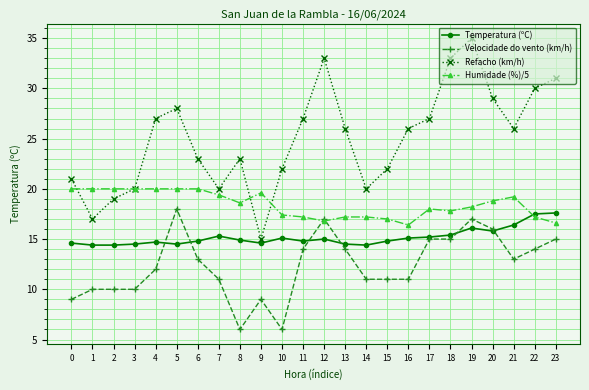

What are all the series names shown in the legend?

Temperatura (ºC), Velocidade do vento (km/h), Refacho (km/h), Humidade (%)/5